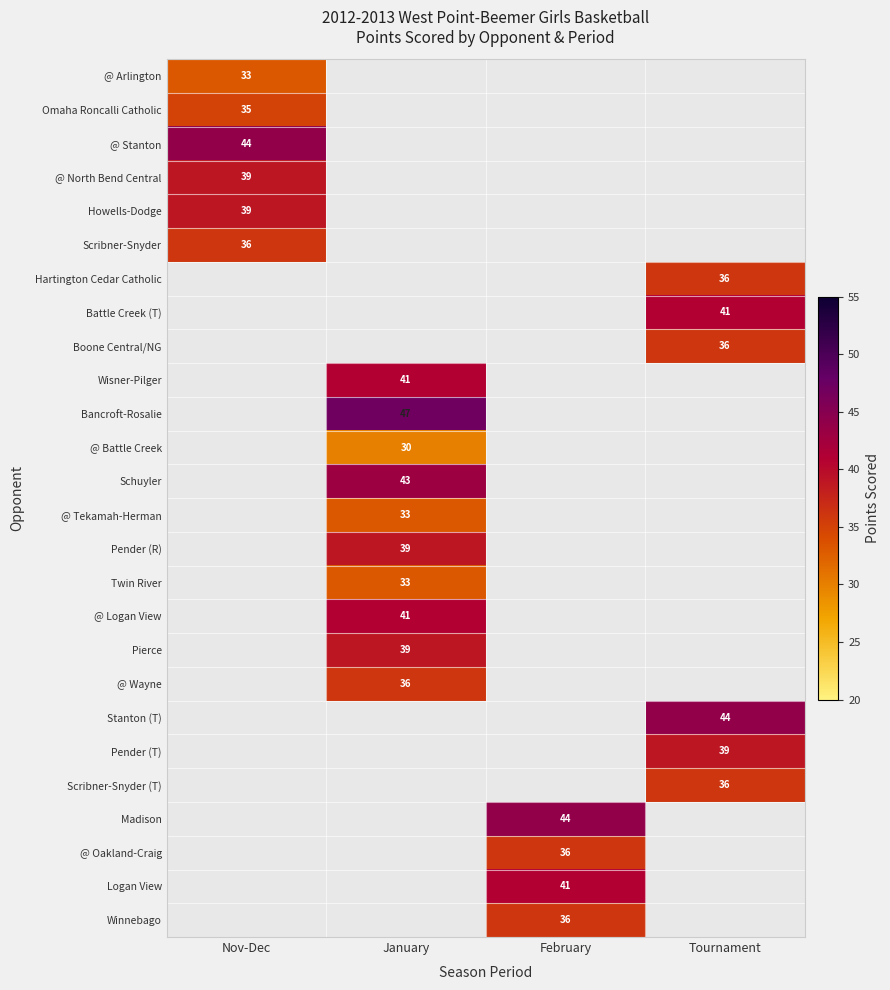

Is it true that Twin River equals 54 at January?

False